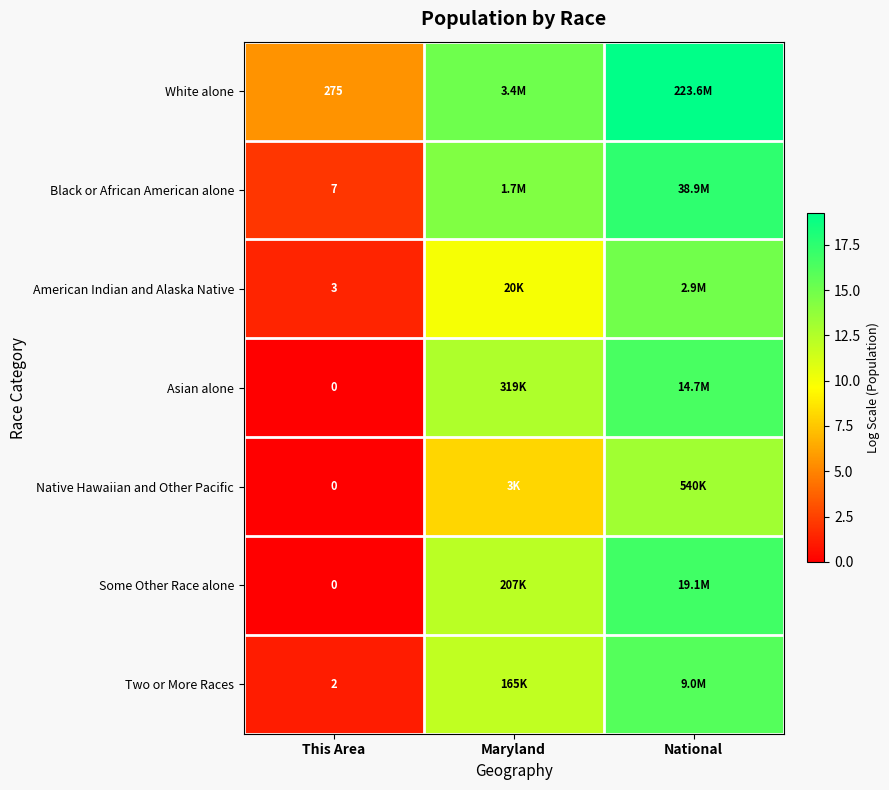

True or false: Asian alone has a value of 11.5 at National.

False